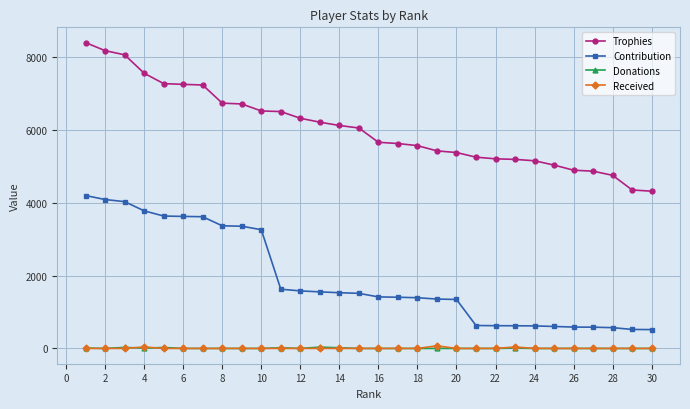

Which series has the largest range (max minus min)?

Trophies